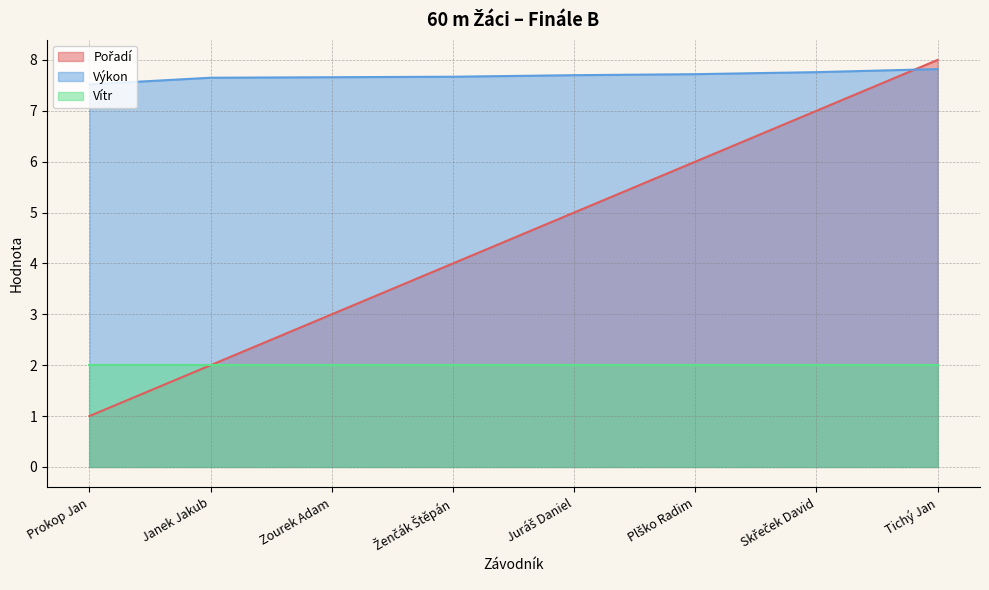

What is the difference between the highest and lowest values at Janek Jakub?

5.7